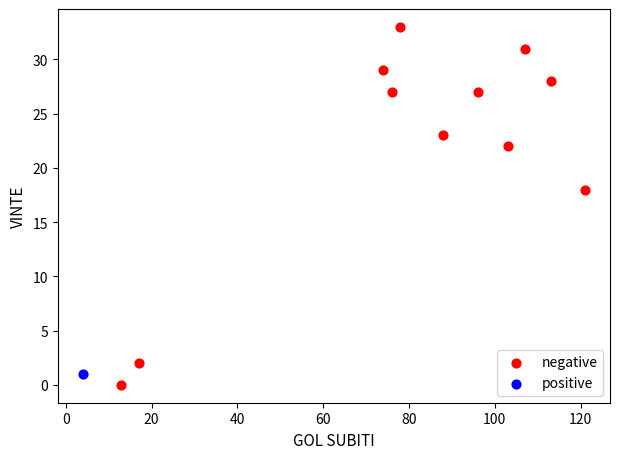

What are all the series names shown in the legend?

negative, positive